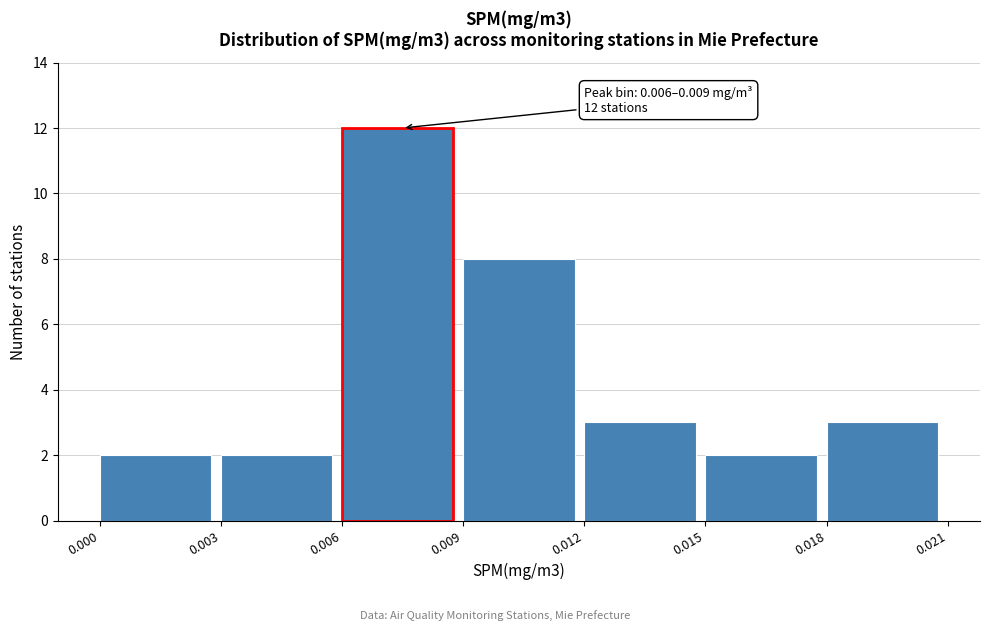

Which range on the x-axis has the tallest bar?

0.006 to 0.009